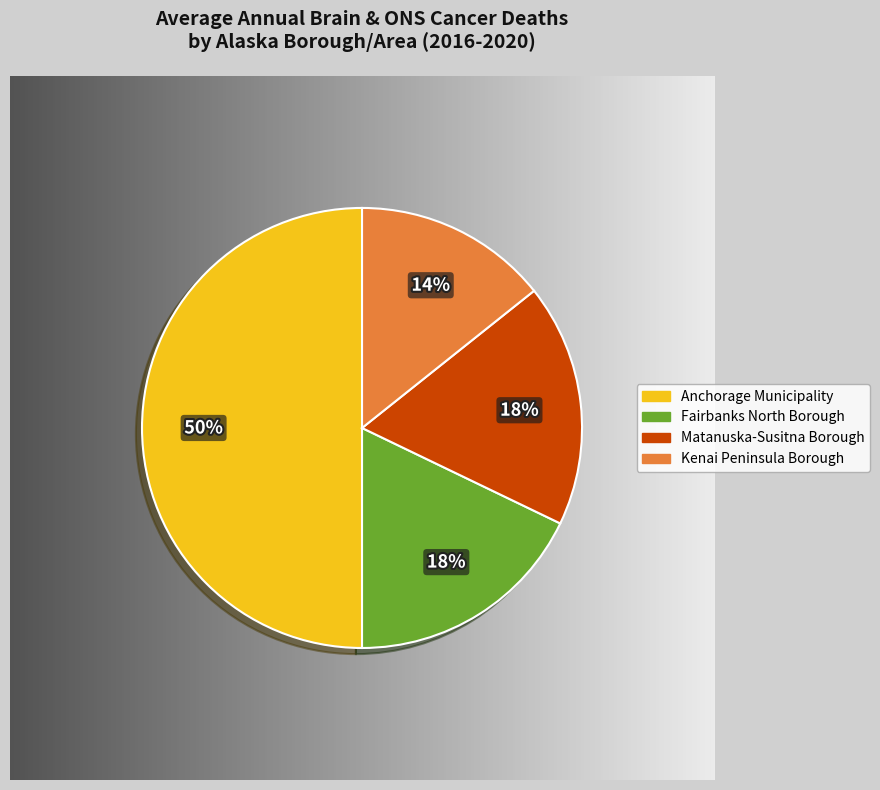

To the nearest percent, what is the combined percentage of Fairbanks North Borough and Matanuska-Susitna Borough?

36%